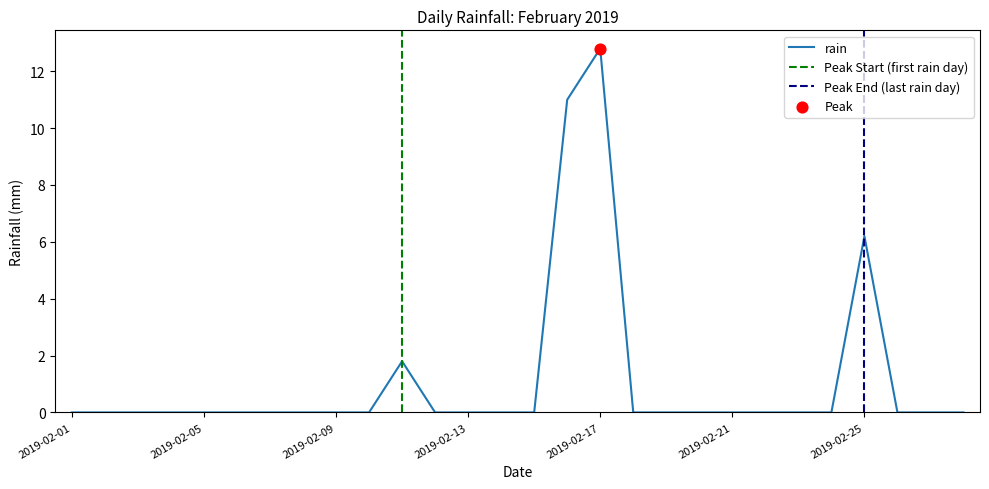

Between 2019-02-04 and 2019-02-21, which is larger?

2019-02-04